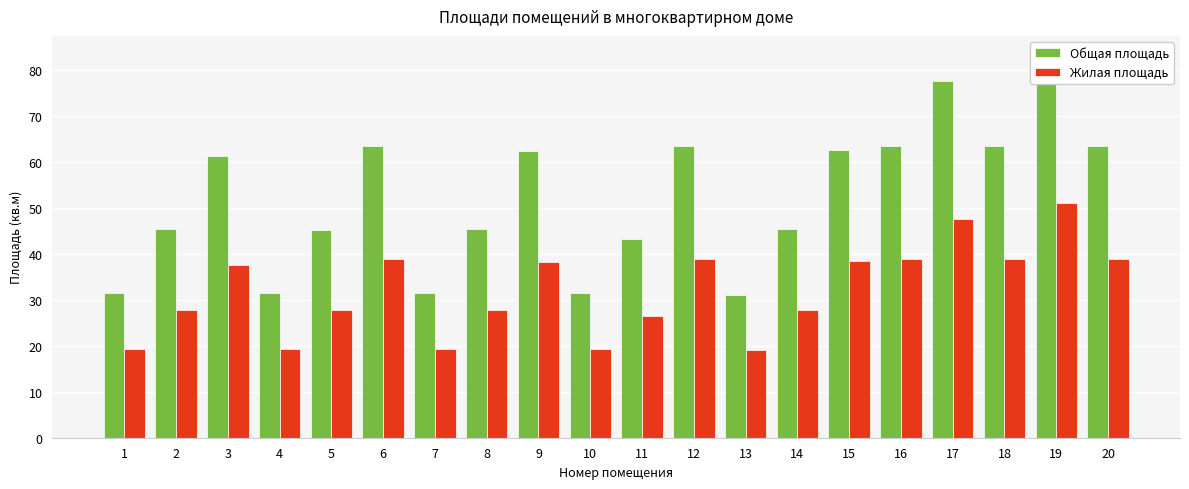

What is the difference between the second highest and minimum values in the Общая площадь series?

46.6